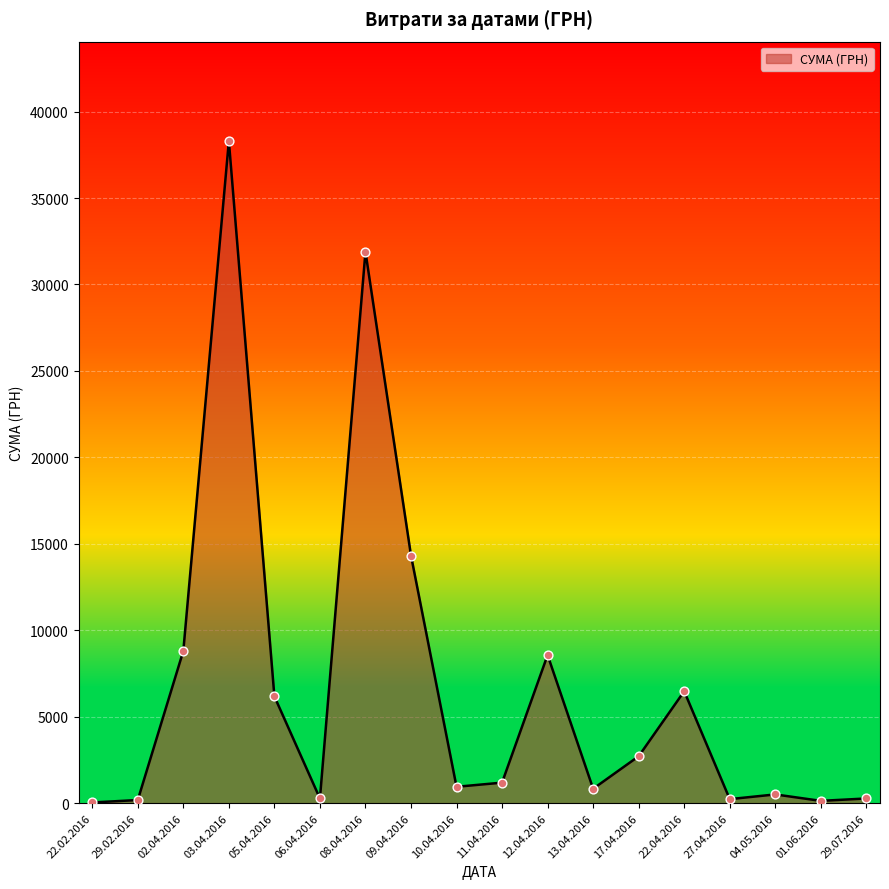

What is the change in value from 03.04.2016 to 09.04.2016?

-23980.9